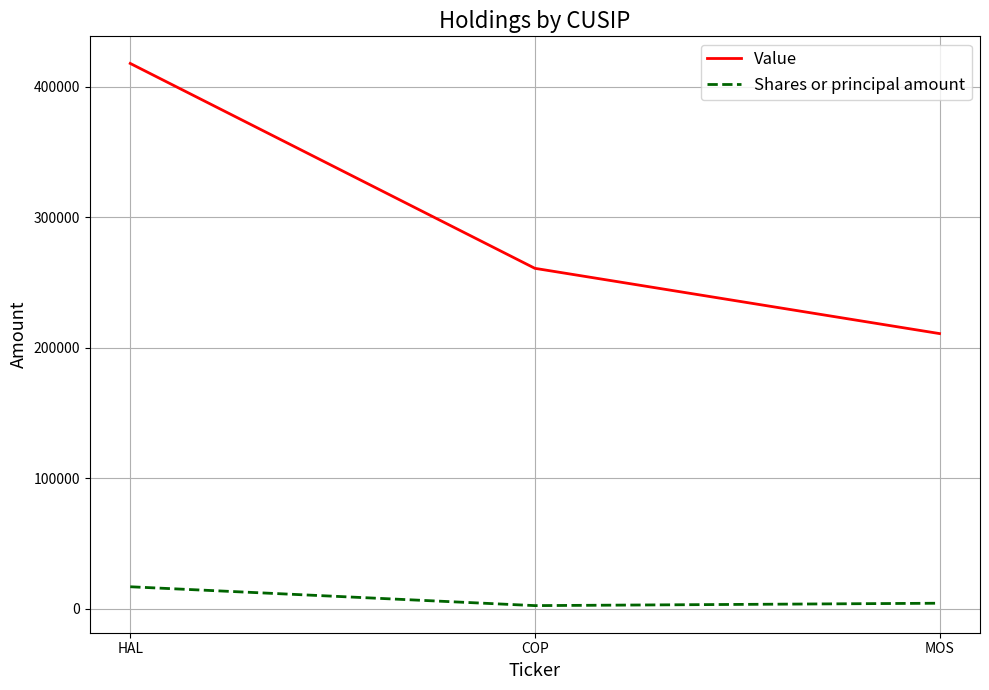

What is the difference between the Value values at COP and HAL?

157000